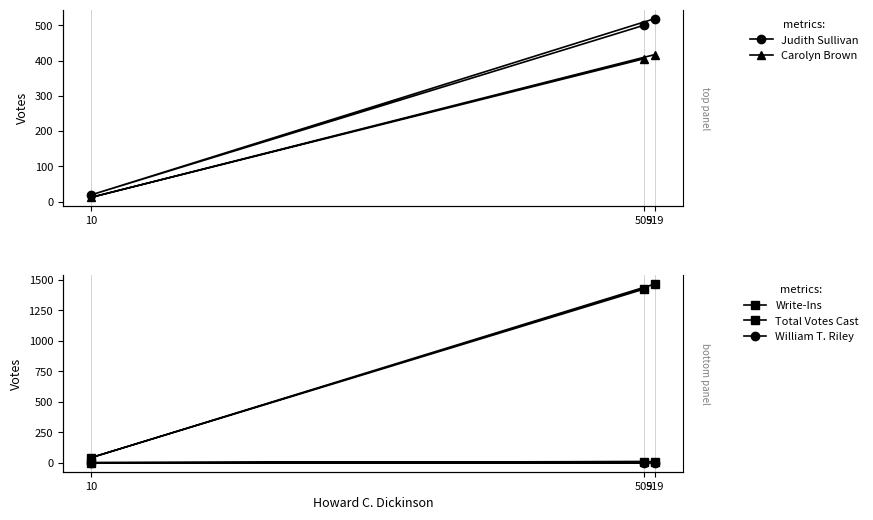

Reading left to right, list all the values displayed in this chart.

Judith Sullivan: 500	19	519
Carolyn Brown: 405	12	417
Write-Ins: 9	1	10
Total Votes Cast: 1423	42	1465
William T. Riley: 0	0	0